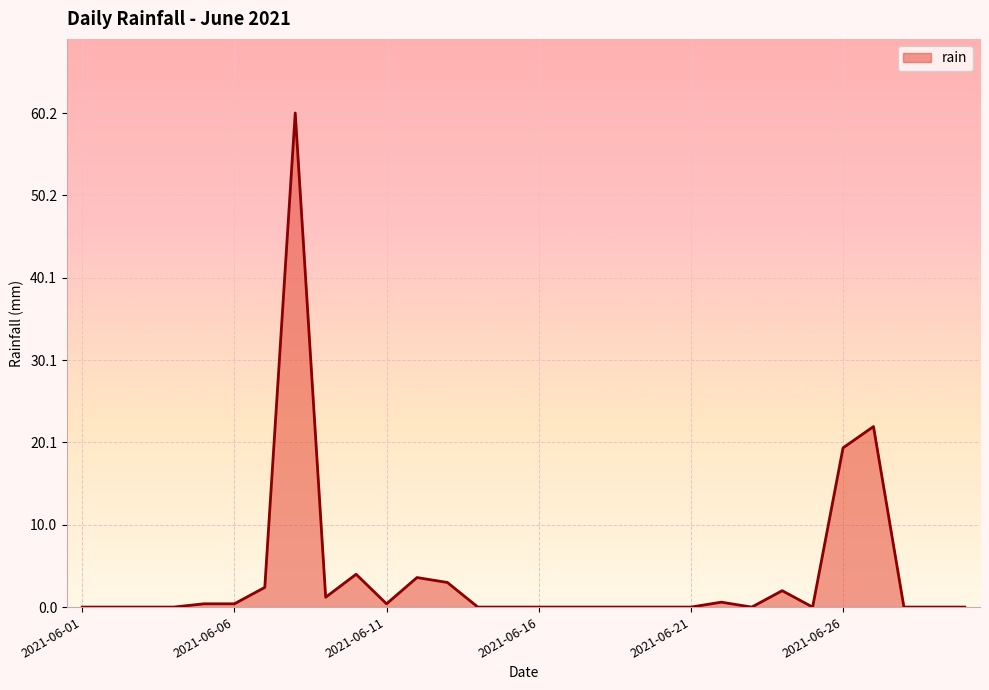

What is the greatest value displayed?

60.2